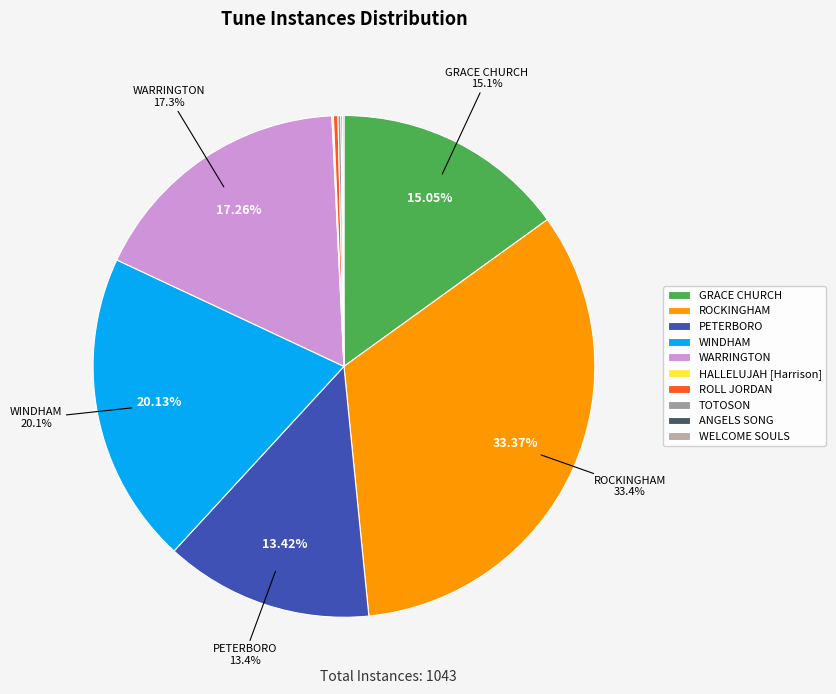

To the nearest percent, what is the average slice percentage?

10%